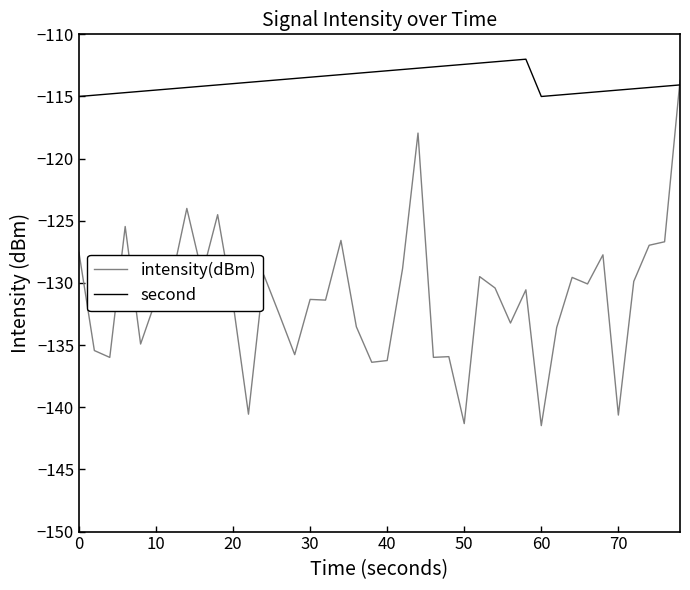

Which series has the widest spread of values?

intensity(dBm)